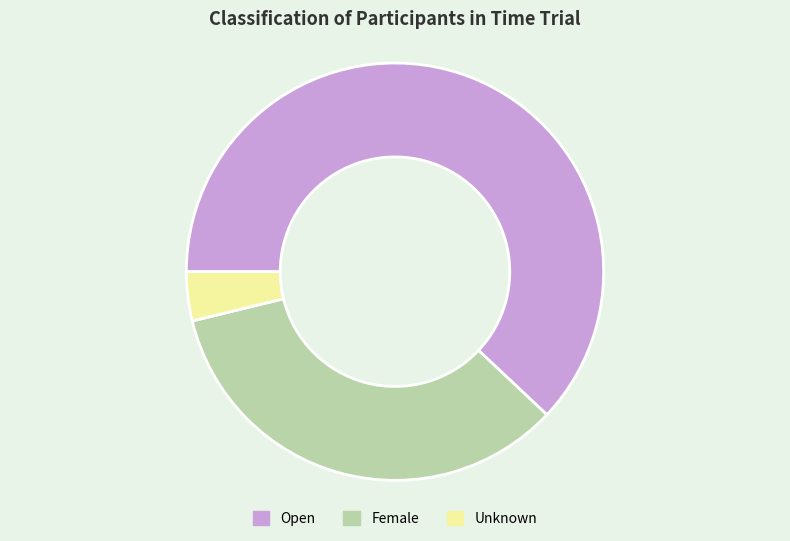

Rank the categories by value from highest to lowest.

Open, Female, Unknown